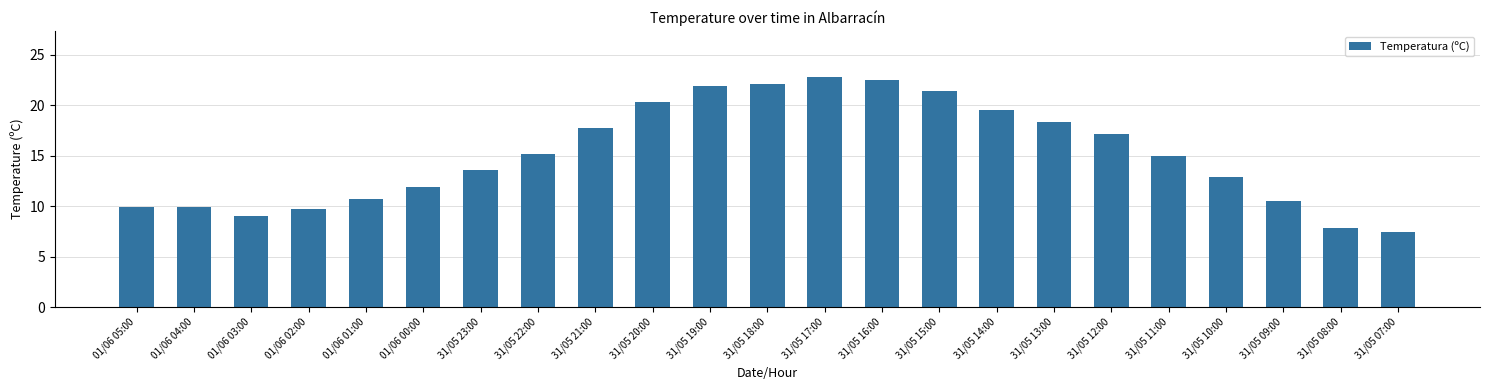

What is the label of the 13th bar from the right?

31/05 19:00